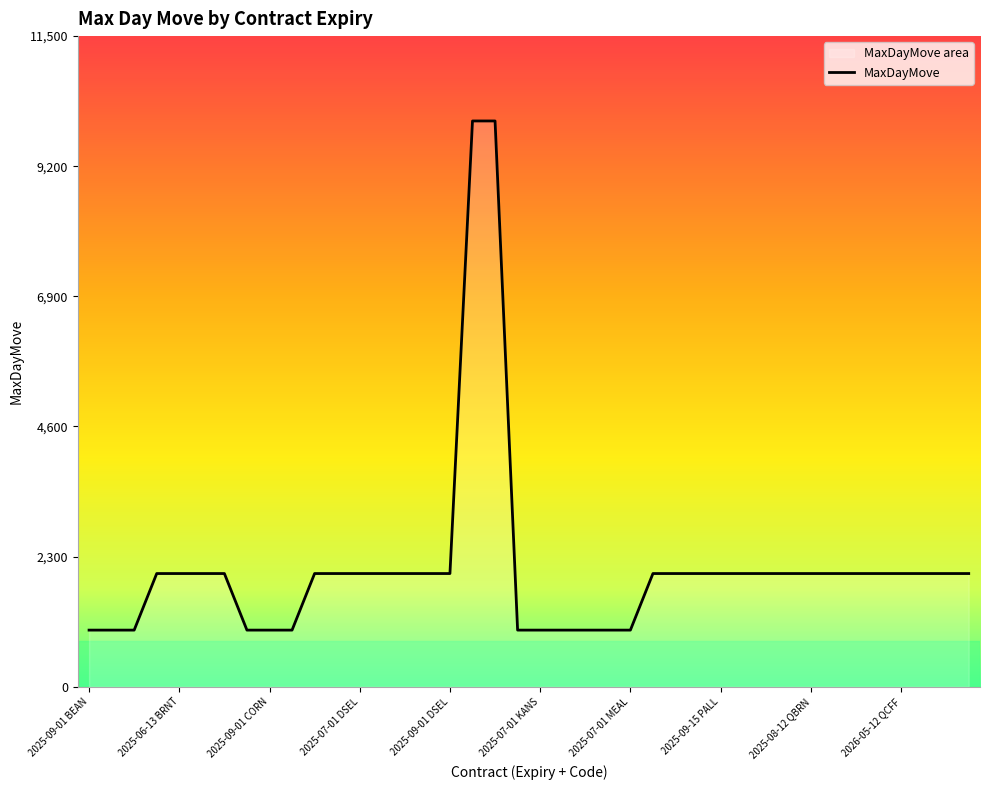

Reading left to right, what are all the values shown in this chart?

2025-09-01 BEAN=1000	2025-11-03 BEAN=1000	2025-07-01 BEAN=1000	2025-09-15 BRNT=2000	2025-06-13 BRNT=2000	2025-06-13 COPP=2000	2025-09-15 COPP=2000	2025-07-01 CORN=1000	2025-09-01 CORN=1000	2025-12-01 CORN=1000	2025-06-02 DSEL=2000	2025-12-01 DSEL=2000	2025-07-01 DSEL=2000	2025-10-01 DSEL=2000	2025-08-01 DSEL=2000	2025-11-03 DSEL=2000	2025-09-01 DSEL=2000	2025-09-15 GOLD=10000	2025-06-13 GOLD=10000	2025-09-01 KANS=1000	2025-07-01 KANS=1000	2025-12-01 KANS=1000	2025-12-01 MEAL=1000	2025-09-01 MEAL=1000	2025-07-01 MEAL=1000	2025-07-01 OILS=2000	2025-09-01 OILS=2000	2025-12-01 OILS=2000	2025-09-15 PALL=2000	2025-06-13 PALL=2000	2025-09-15 PLAT=2000	2025-06-13 PLAT=2000	2025-08-12 QBRN=2000	2025-11-11 QBRN=2000	2025-08-12 QCFF=2000	2025-11-11 QCFF=2000	2026-05-12 QCFF=2000	2026-08-12 QCFF=2000	2026-11-11 QCFF=2000	2026-02-10 QCFF=2000